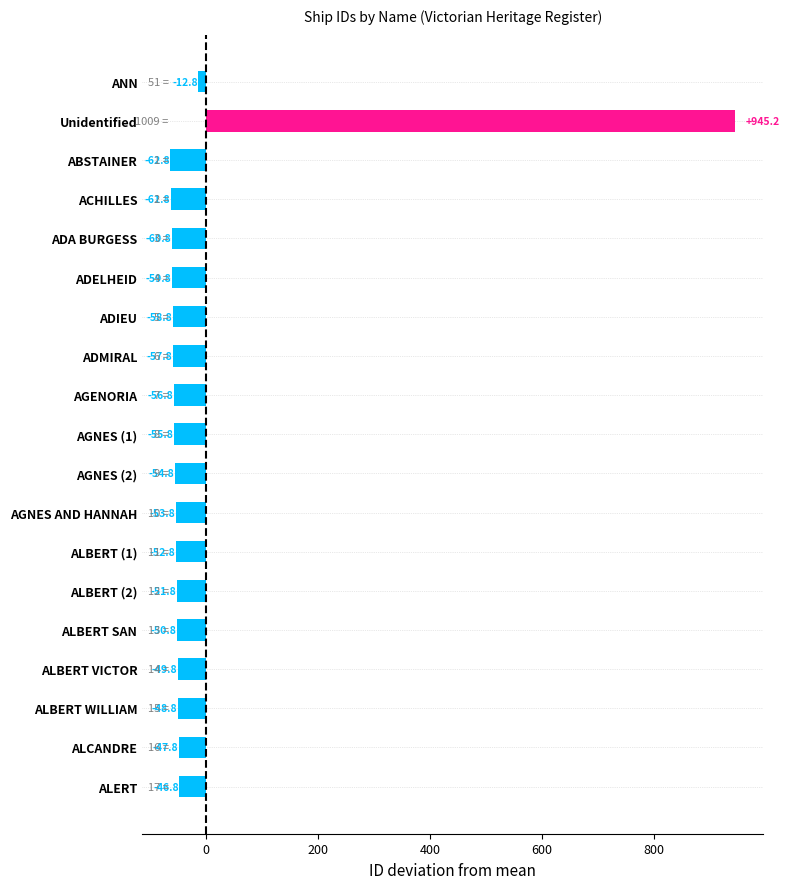

What is the difference between the maximum and minimum values?

1008.0